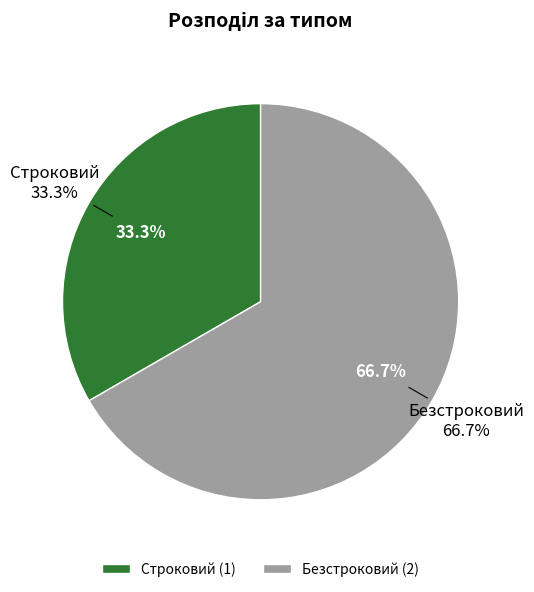

Count the number of slices in the pie.

2